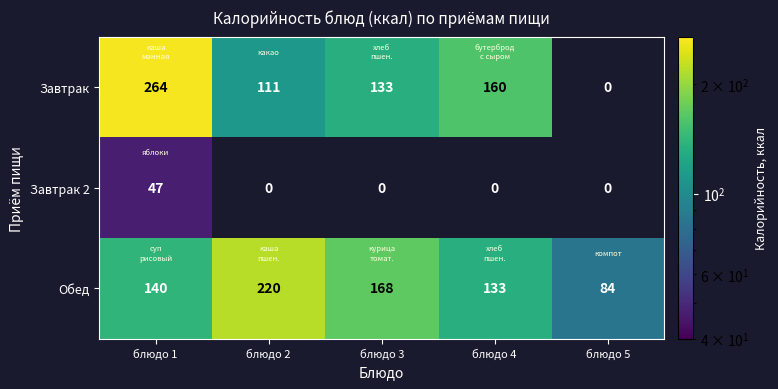

What is the difference between the second highest and minimum values in the Обед series?

84